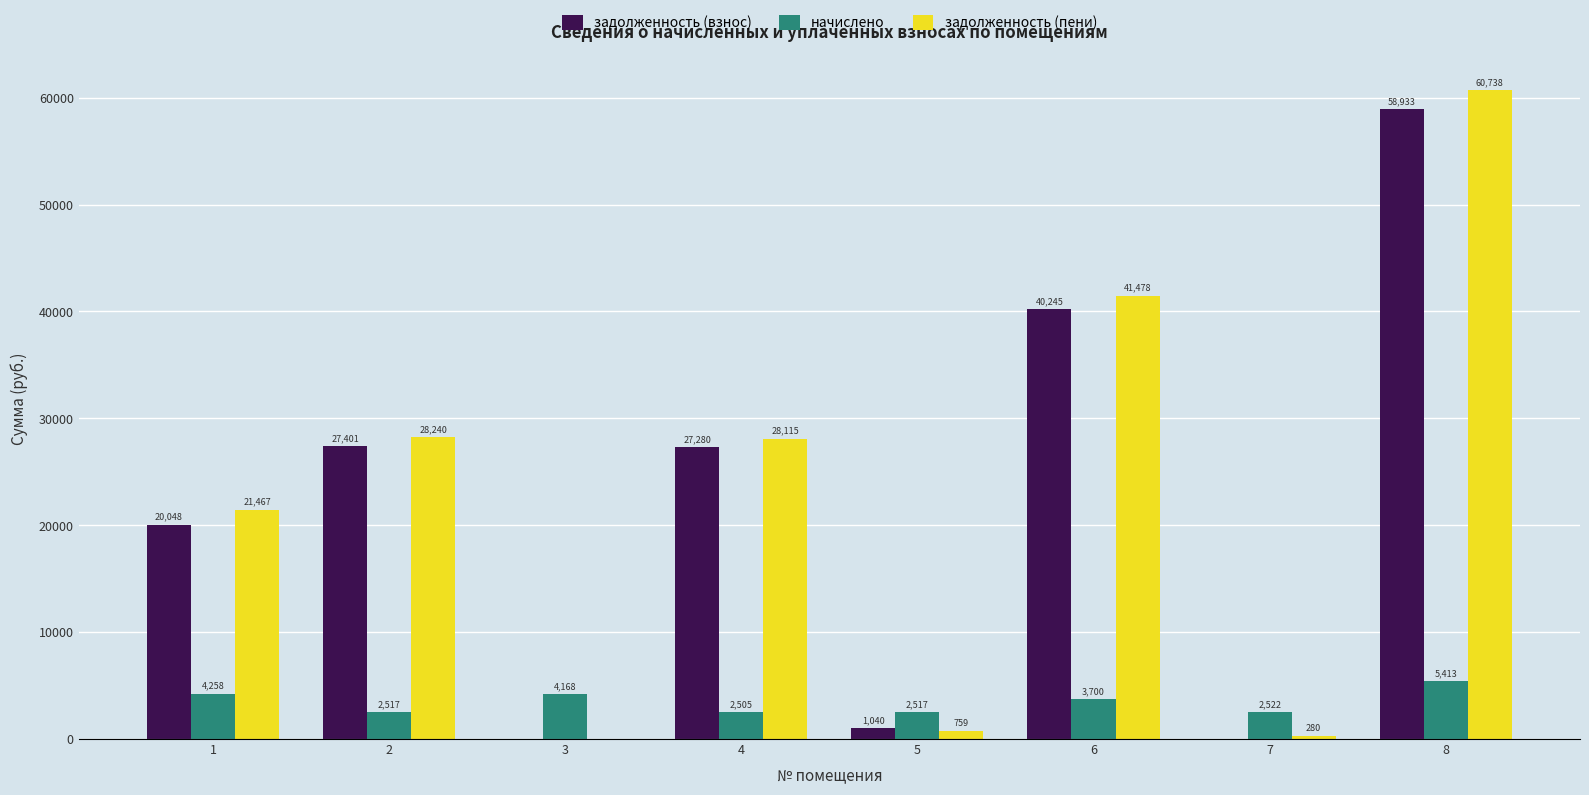

The value of задолженность (пени) at 1 is 37794.0. True or false?

False